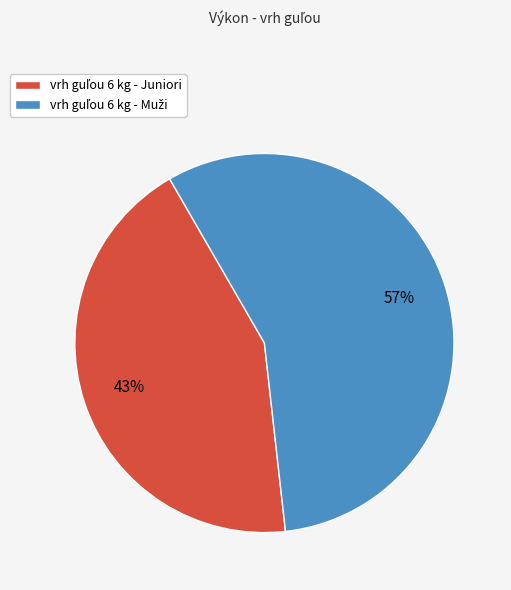

To the nearest percent, what is the average slice percentage?

50%